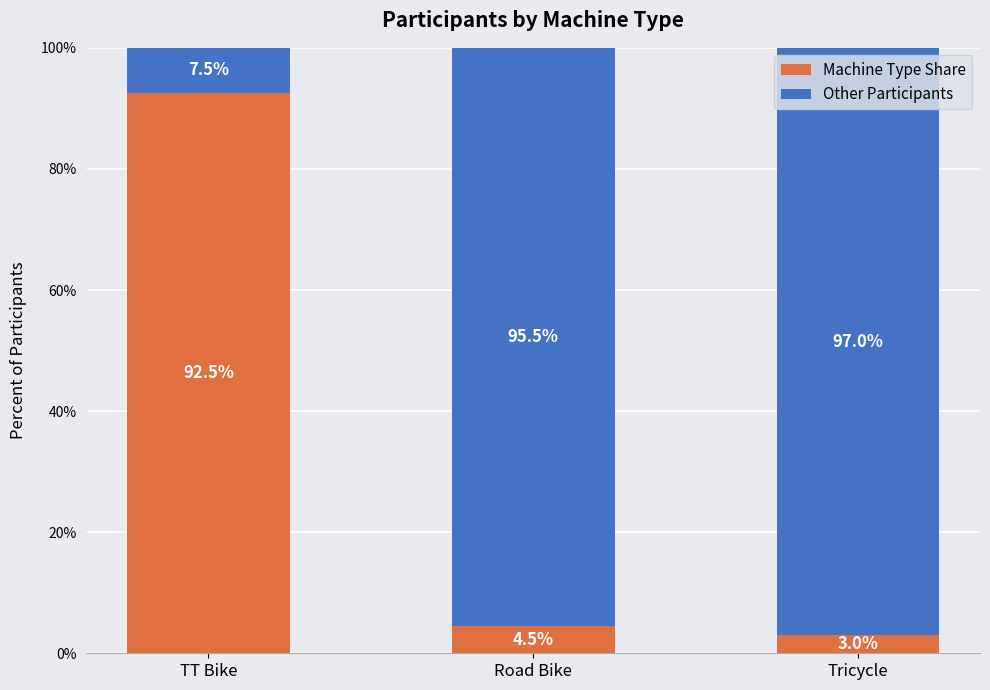

What is the difference between the second highest and minimum values in the Machine Type Share series?

1.5